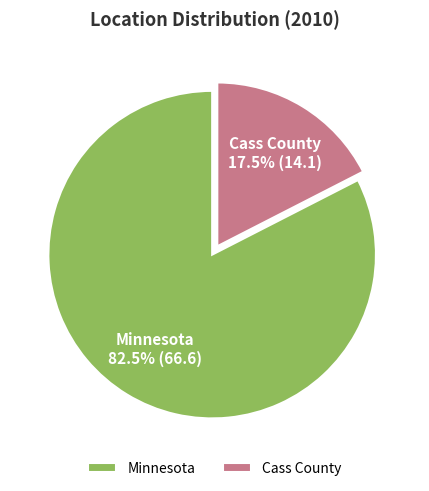

Which slice is the largest?

Minnesota